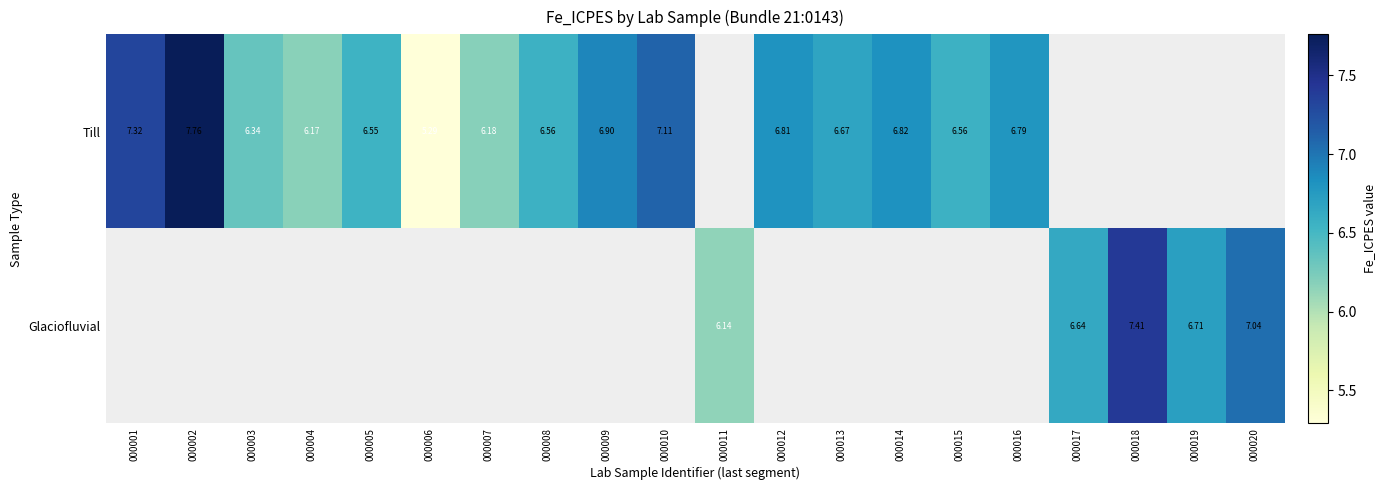

How many values in the Till series are below 6?

1